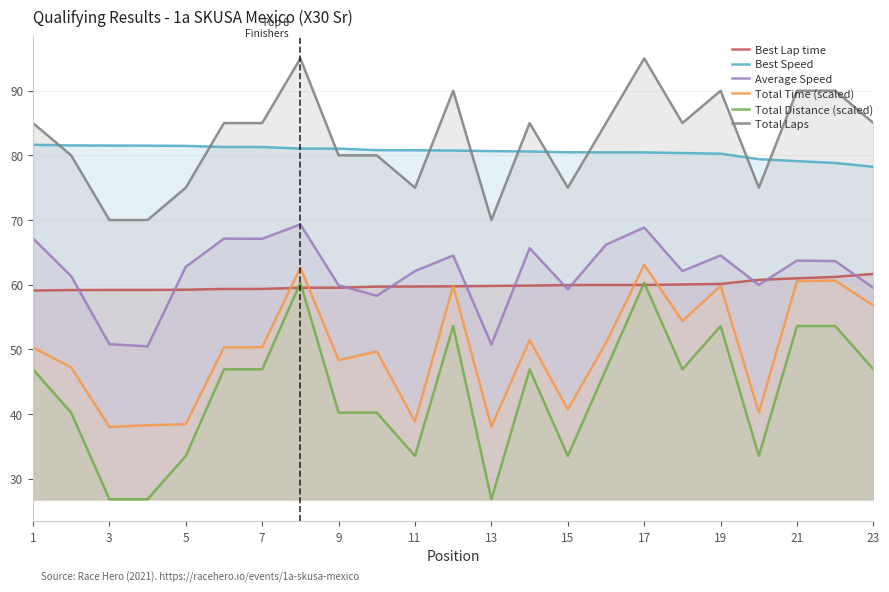

True or false: Best Speed and Best Lap time cross at least once.

False